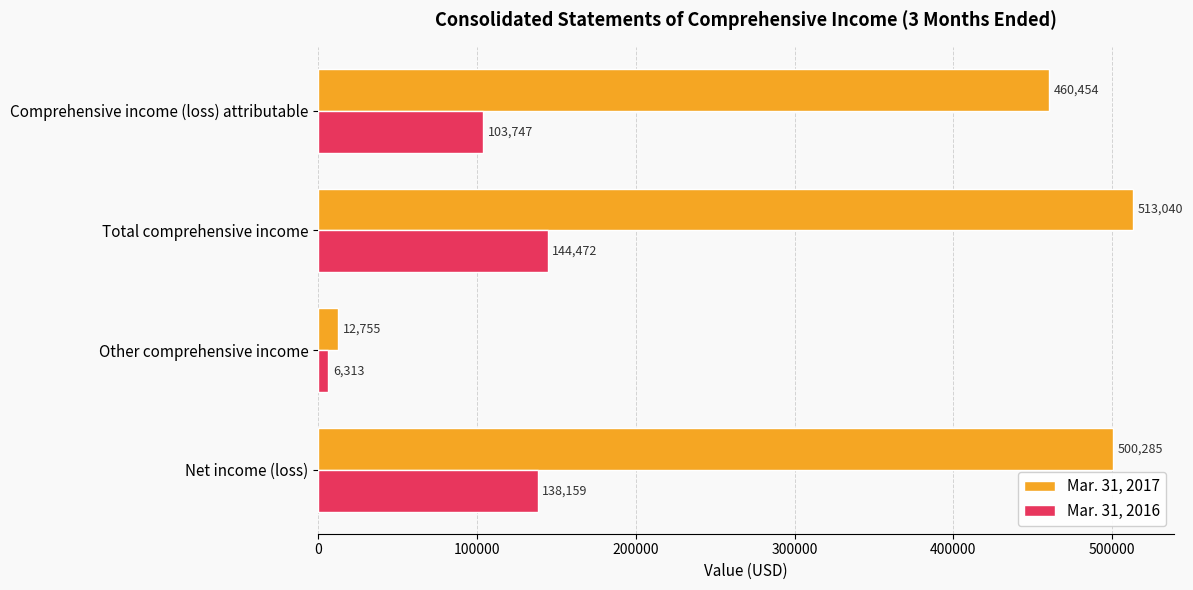

List the series in order of their overall mean, highest first.

Mar. 31, 2017, Mar. 31, 2016